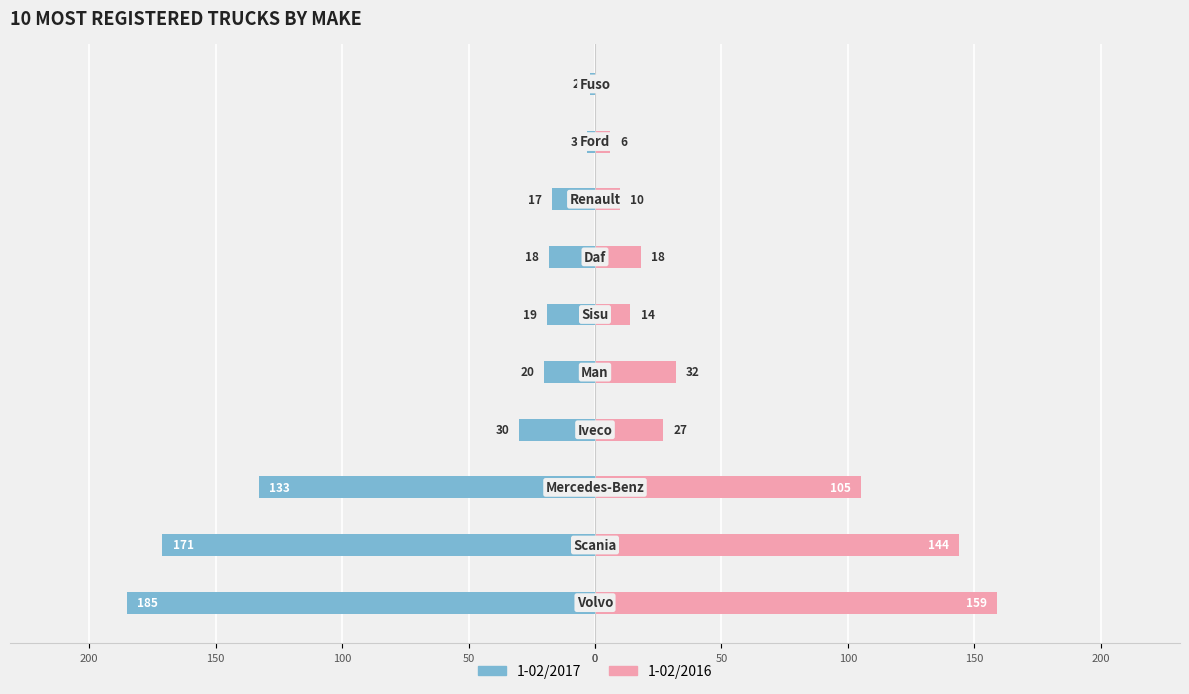

What is the difference between the maximum and minimum values in the 1-02/2017 series?

183